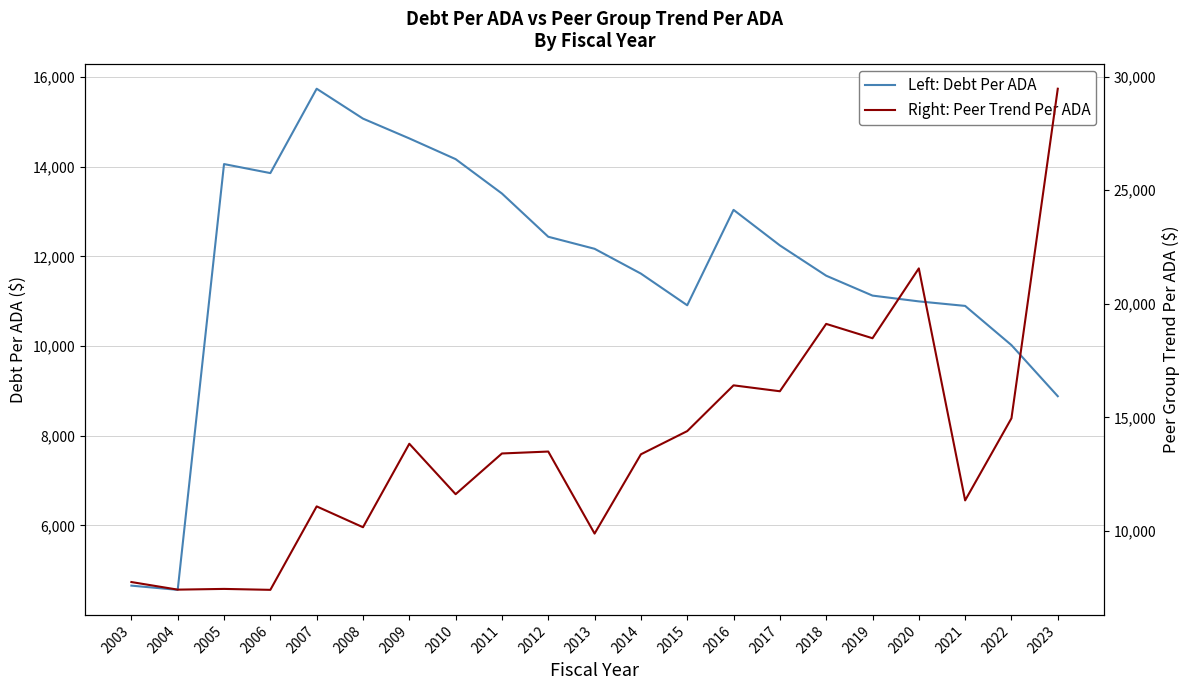

List the series in order of their peak value, lowest first.

Left: Debt Per ADA, Right: Peer Trend Per ADA